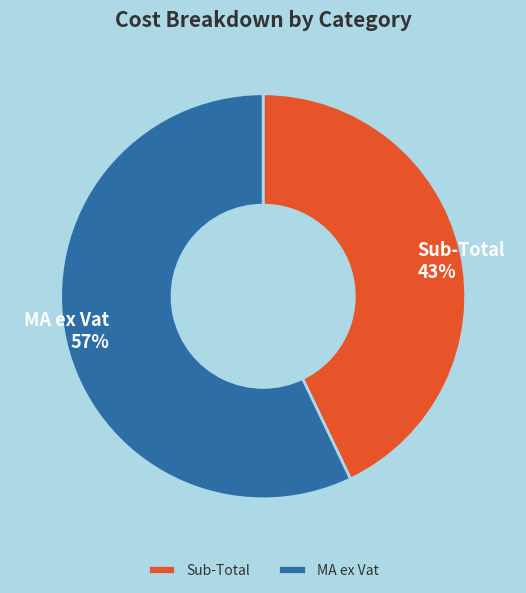

Which slice is the largest?

MA ex Vat